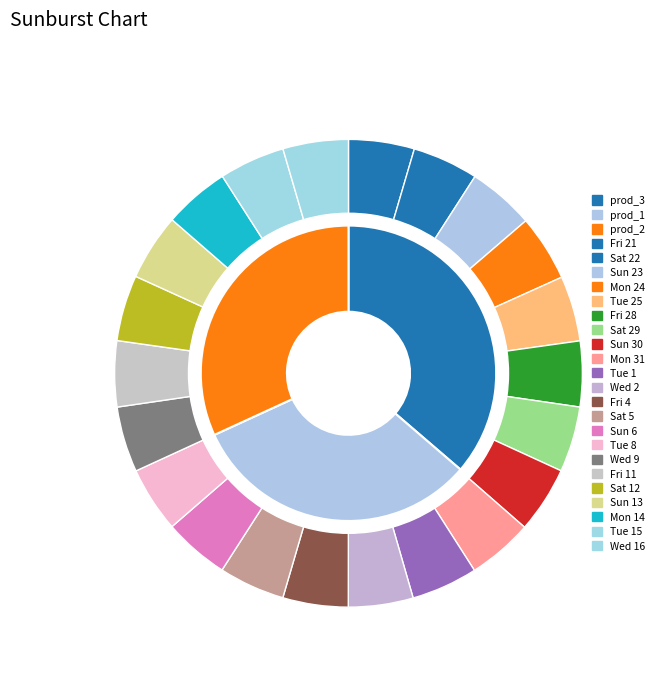

How many slices are in this pie chart?

22